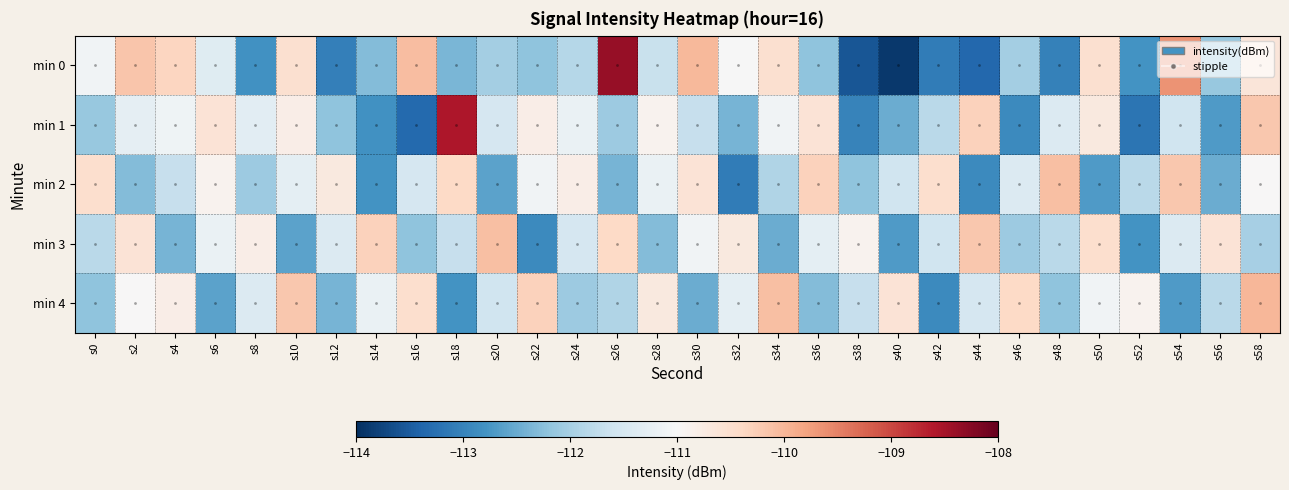

Rank the series at s18 from highest to lowest value.

1, 2, 3, 0, 4